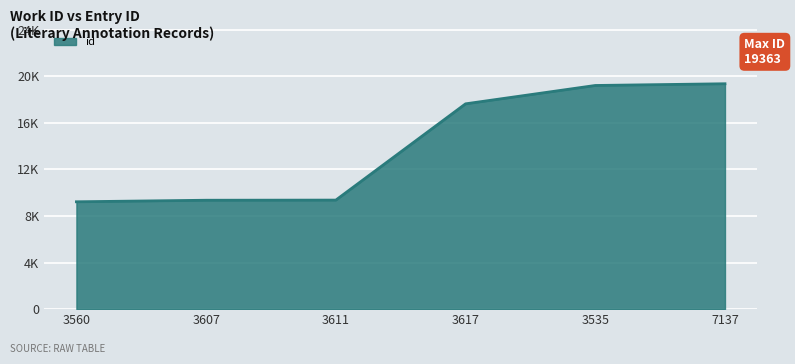

Which has a higher value, 3611 or 7137?

7137